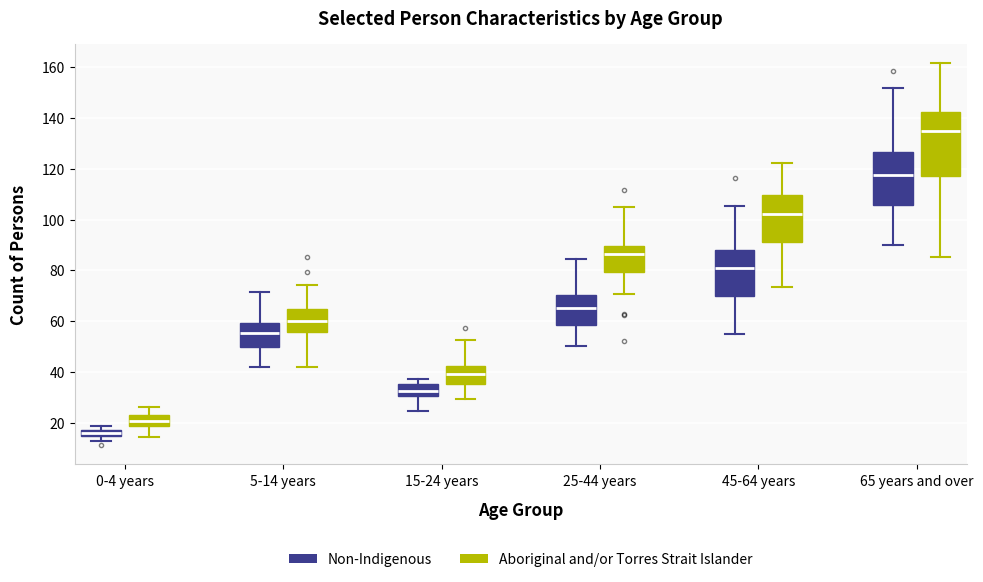

Where is the lower edge of the box for 15-24 years (Non-Indigenous) on the y-axis? The values are not printed on the chart, so give them approximately, as read against the axis.

30